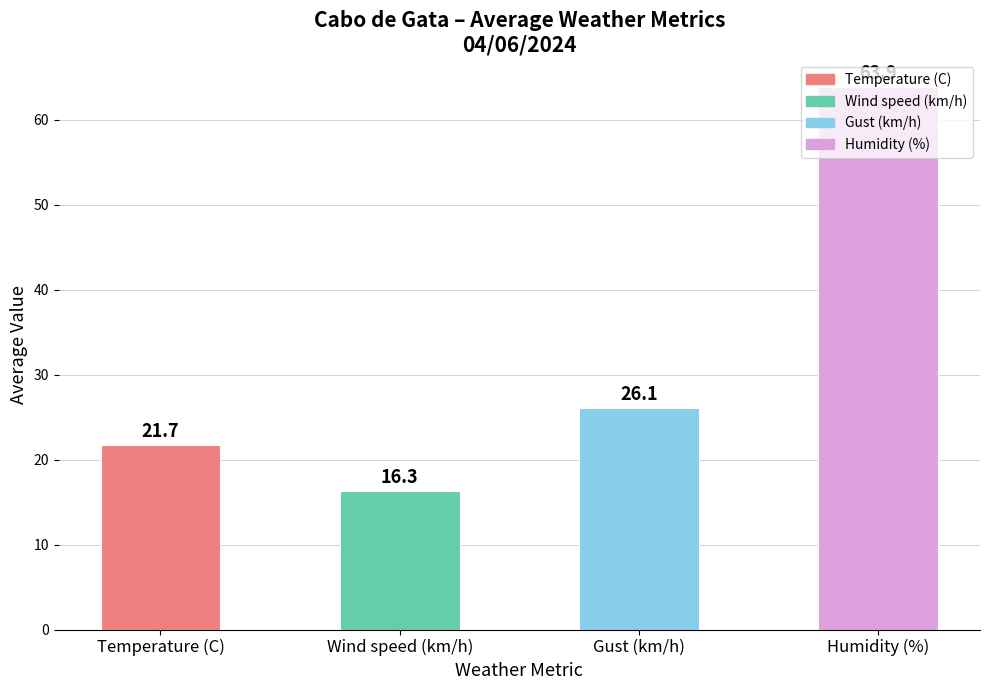

Which label corresponds to the largest value in the chart?

Humidity (%)